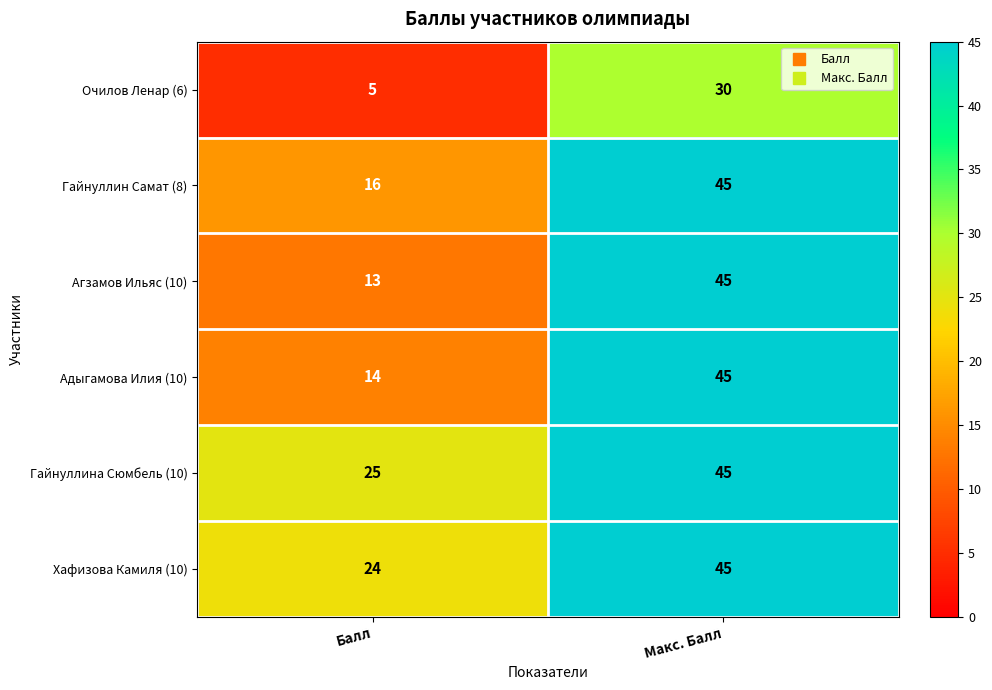

How many categories are shown in the chart?

2